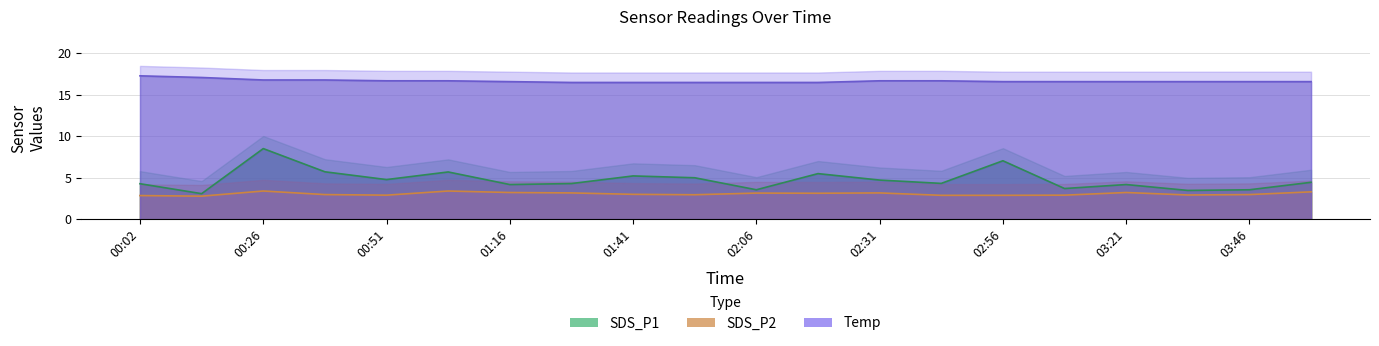

Which series changed the most between 00:39 and 00:51?

SDS_P1